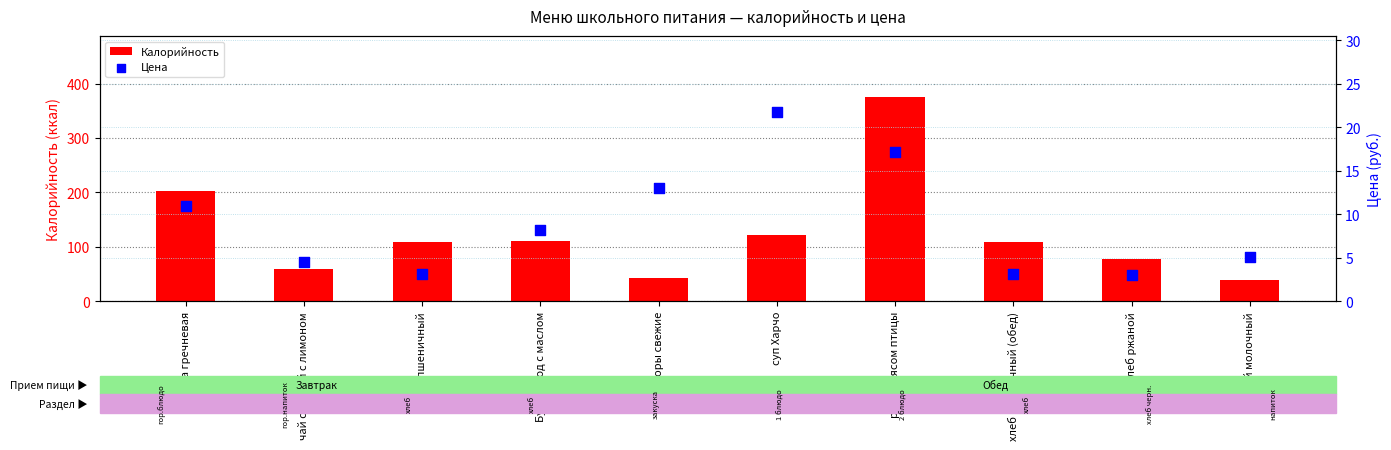

Is the value of Цена at чай сладкий с лимоном greater than the value of Калорийность at помидоры свежие?

No